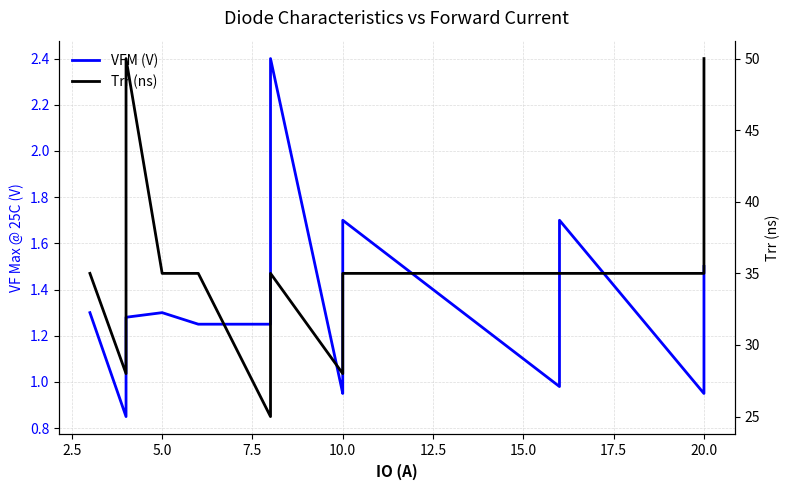

What is the greatest value displayed?

50.0